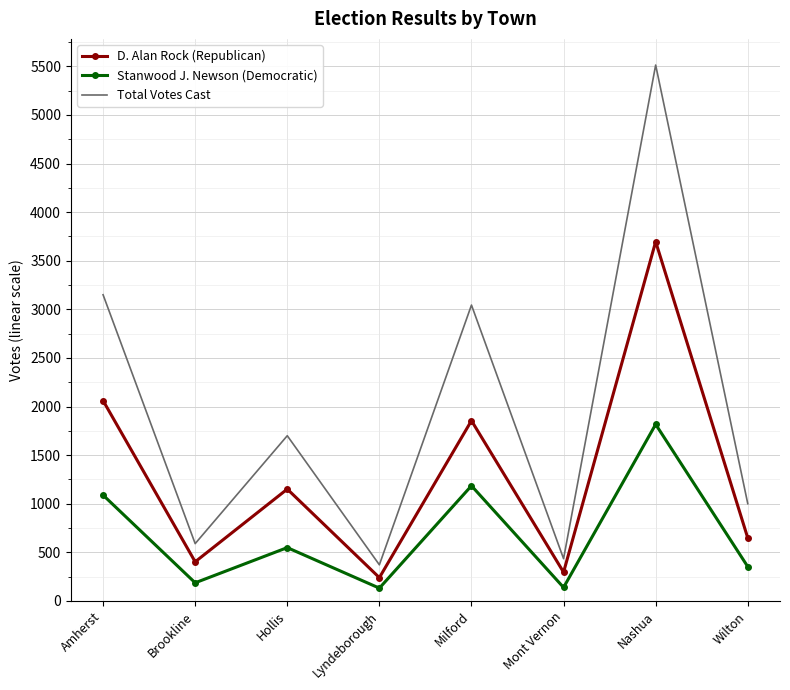

The value of Stanwood J. Newson (Democratic) at Amherst is 722. True or false?

False